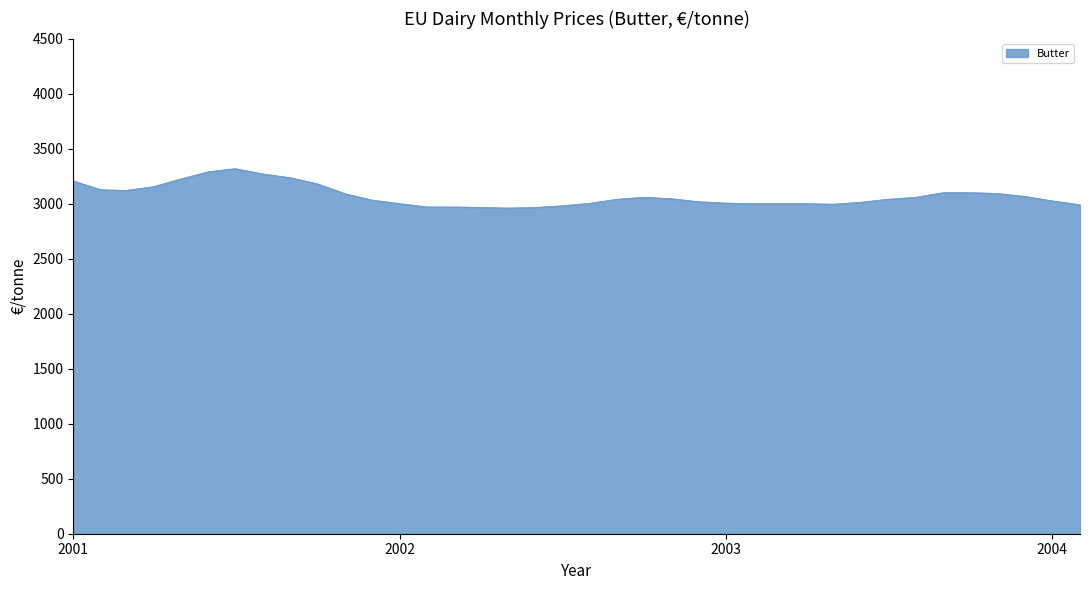

What is the minimum value shown in the chart?

2960.0